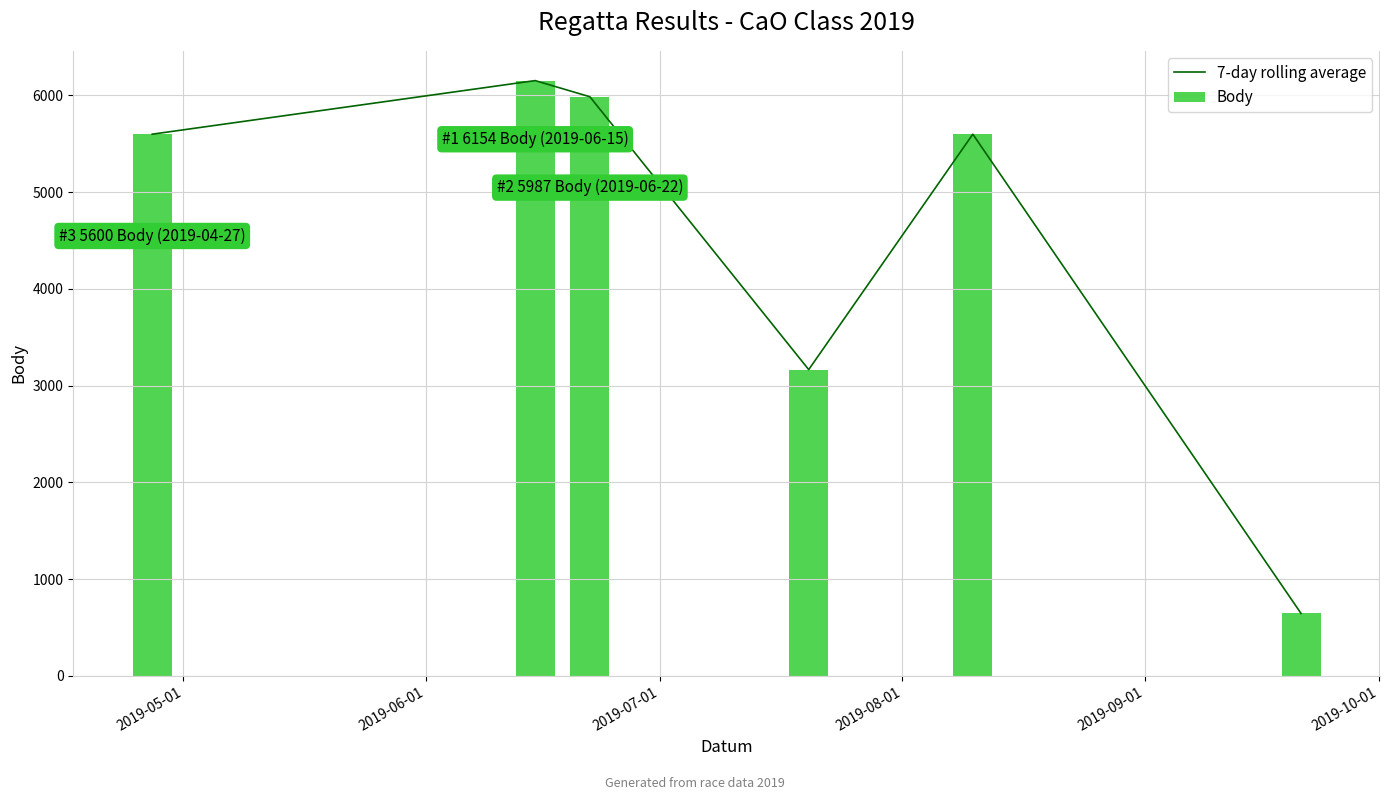

What is the minimum value shown in the chart?

645